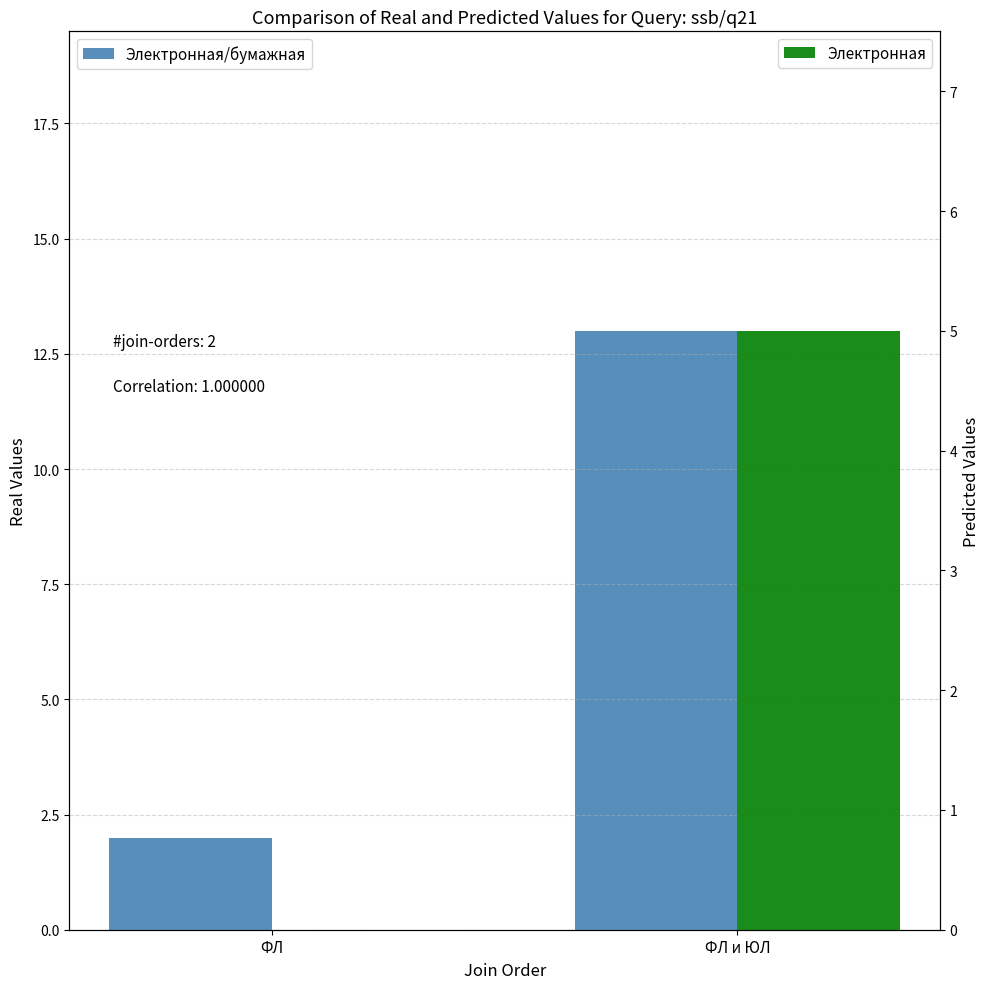

What is the difference between the maximum and minimum values in the Электронная/бумажная series?

11